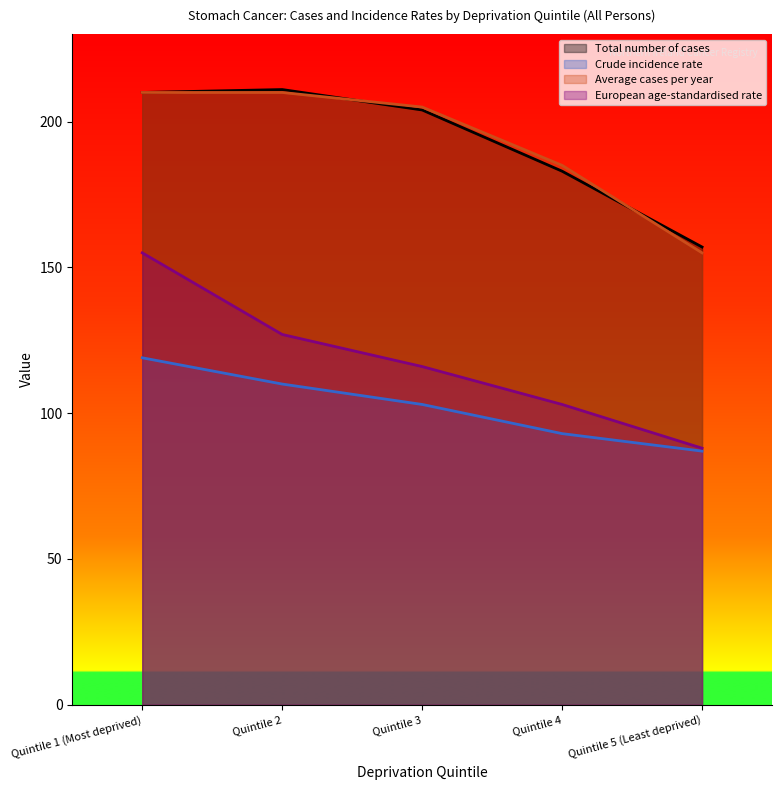

Where is Crude incidence rate nearest to the value 103?

Quintile 3